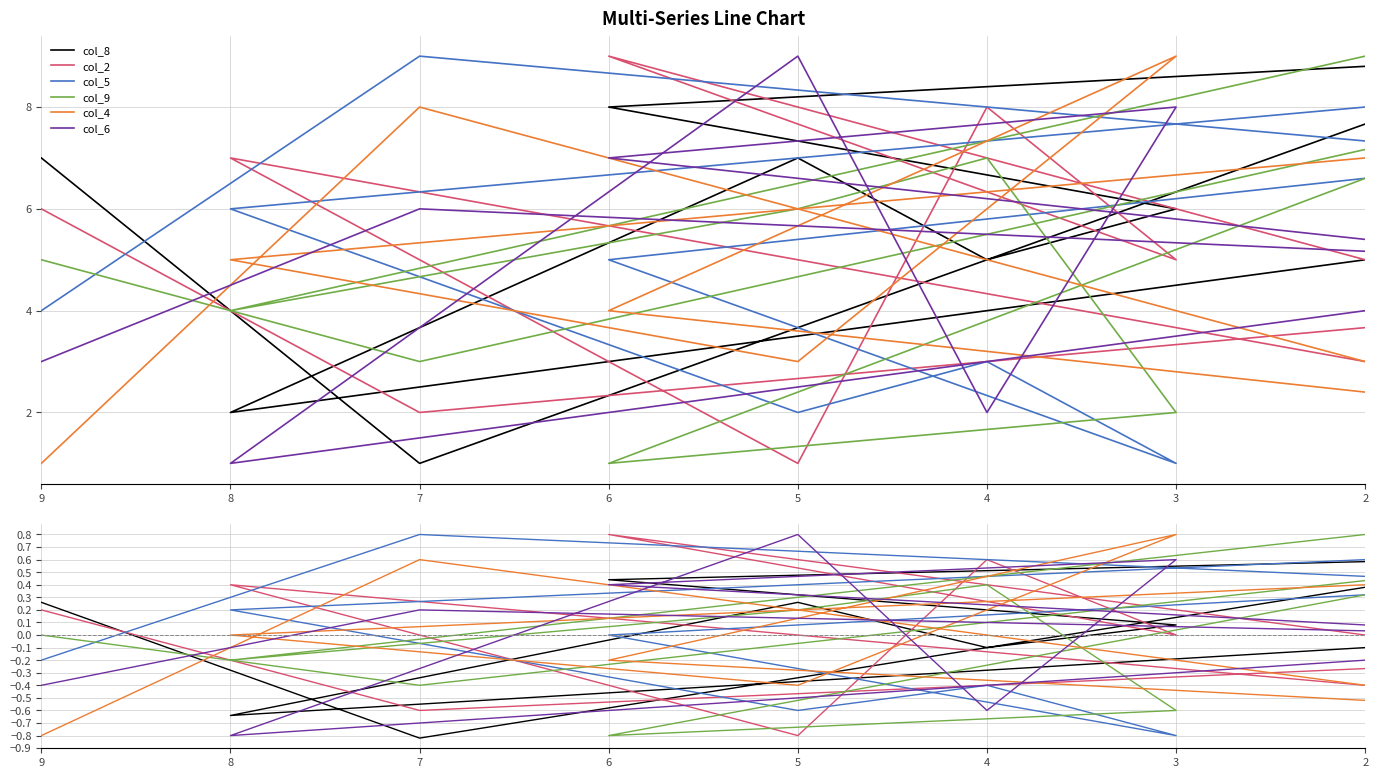

What is the difference between the second highest and second lowest values in the col_9 series?

1.2